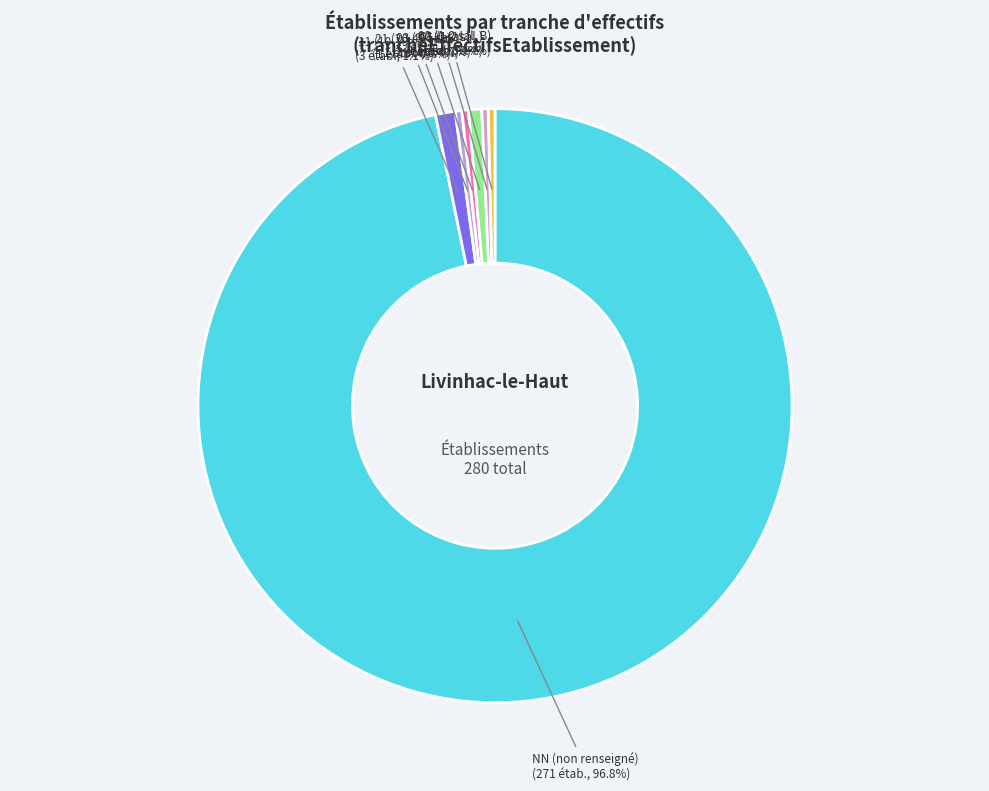

How many slices are in this pie chart?

7